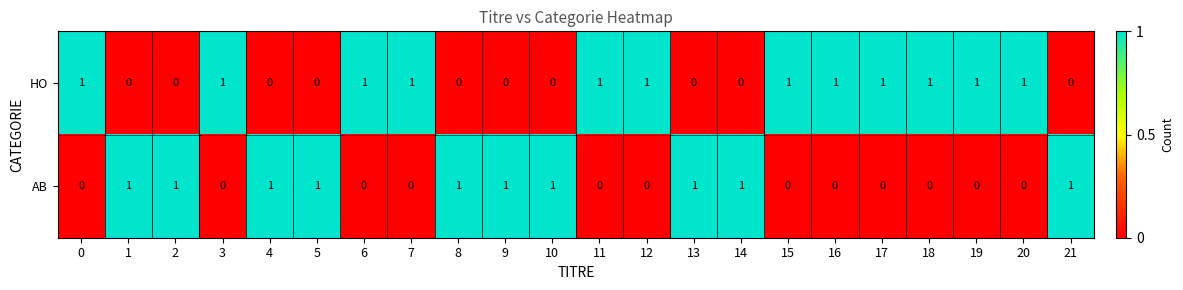

List the series in order of their overall mean, lowest first.

AB, HO